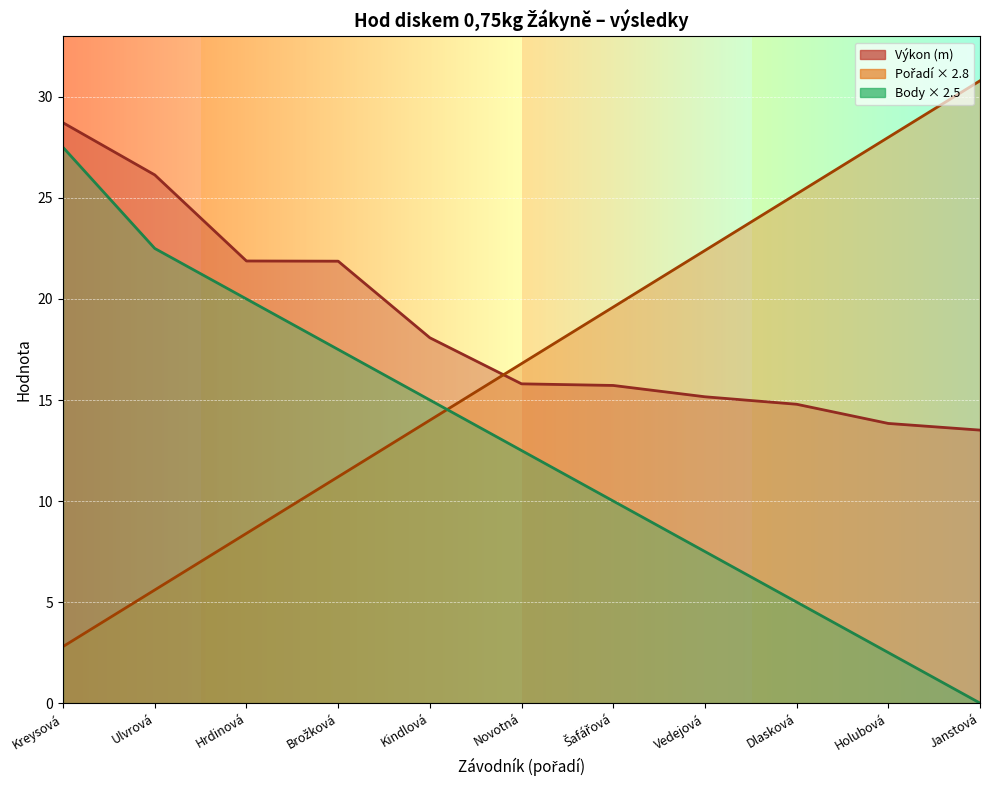

Which label corresponds to the smallest value in the chart?

Janstová